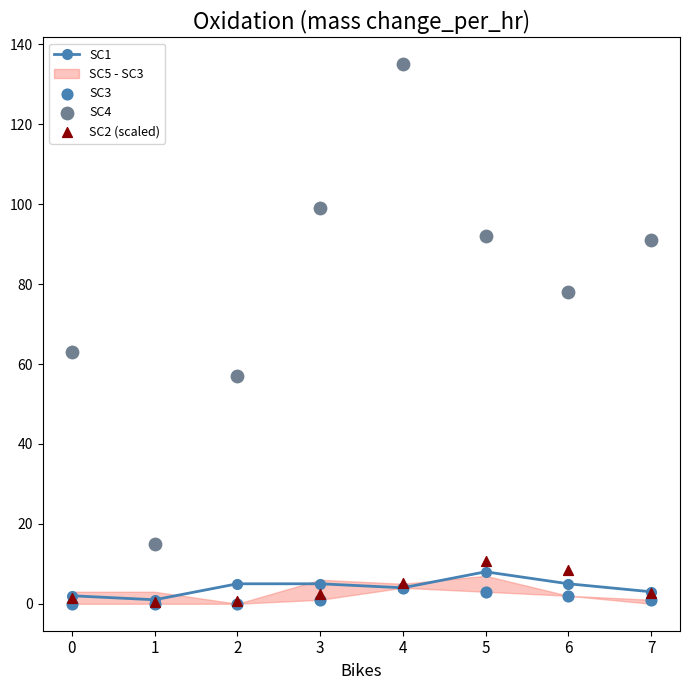

At which category is the sum across all series the highest?

4